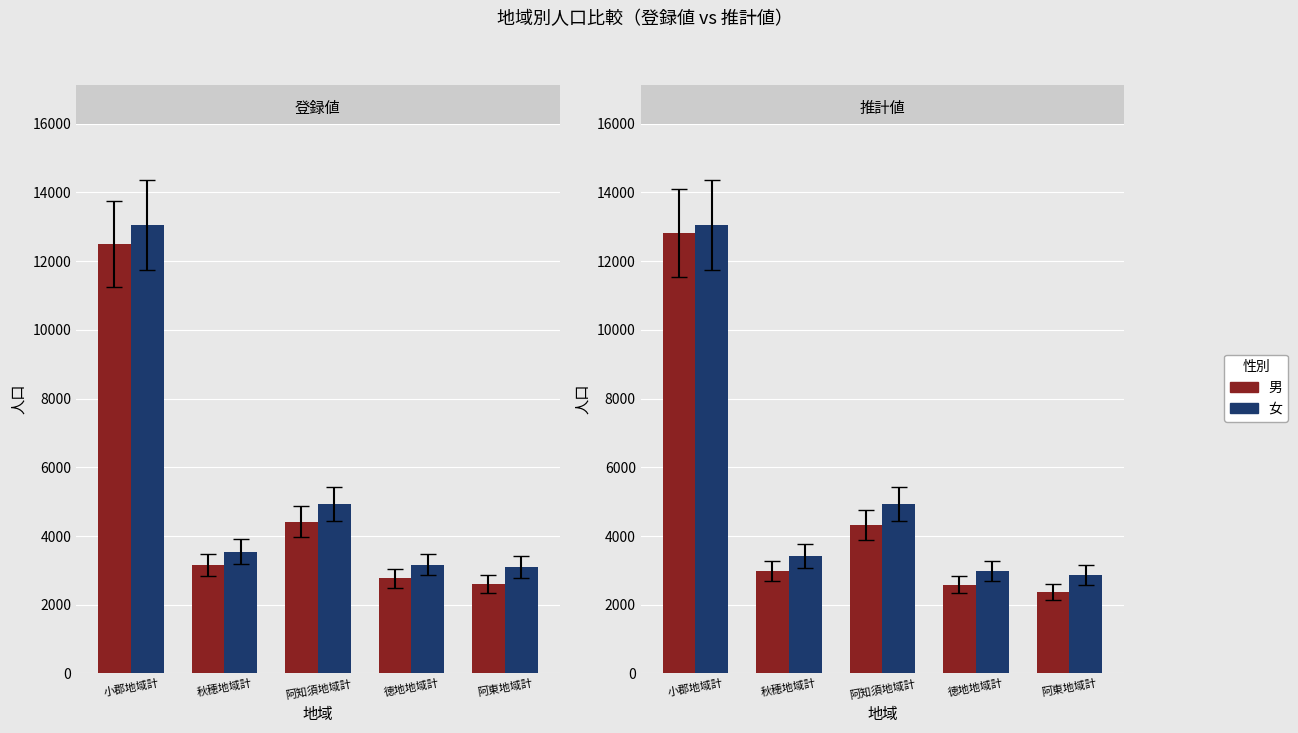

Which series has the widest spread of values?

男